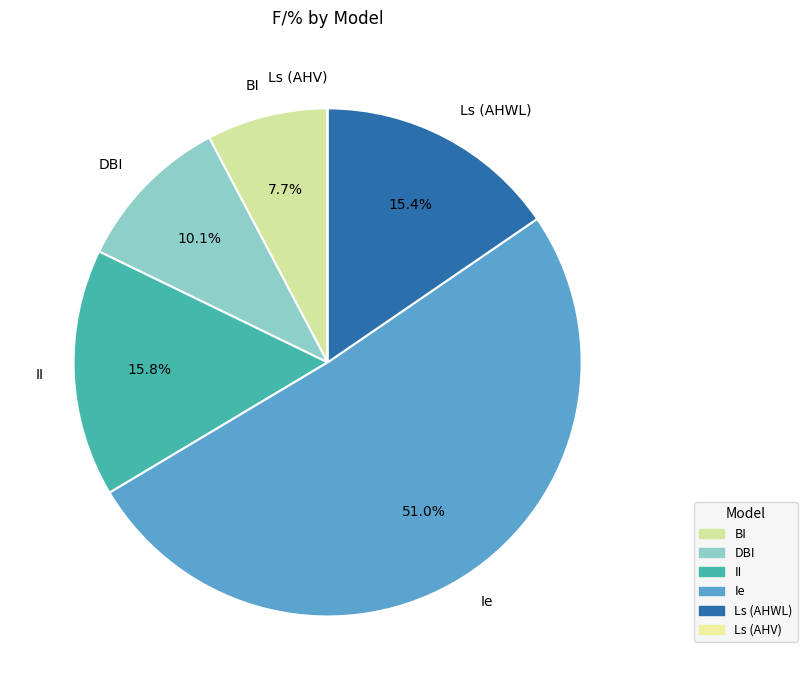

What is the largest slice in the pie chart?

Ie